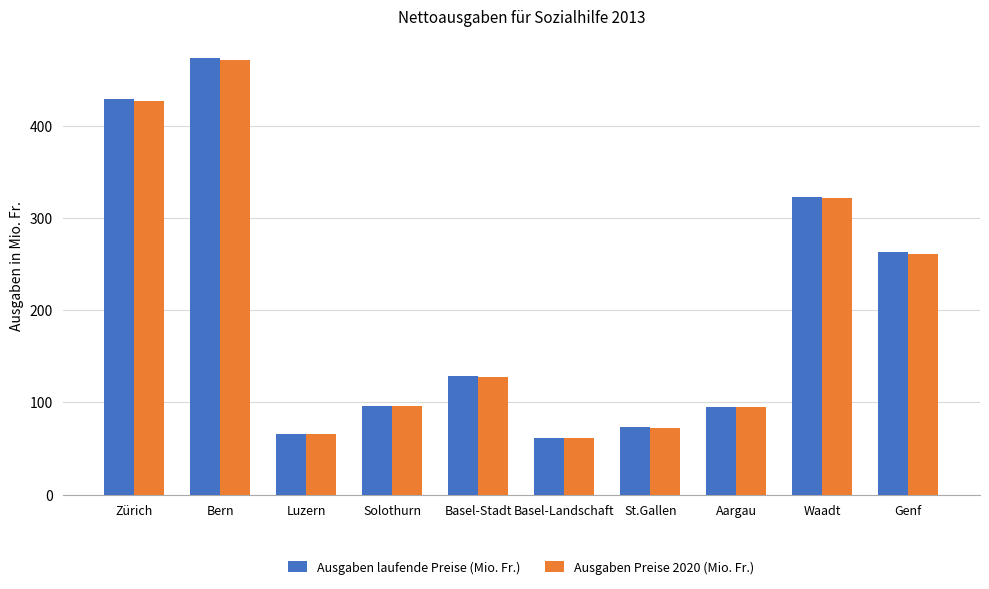

How many groups of bars are there?

10